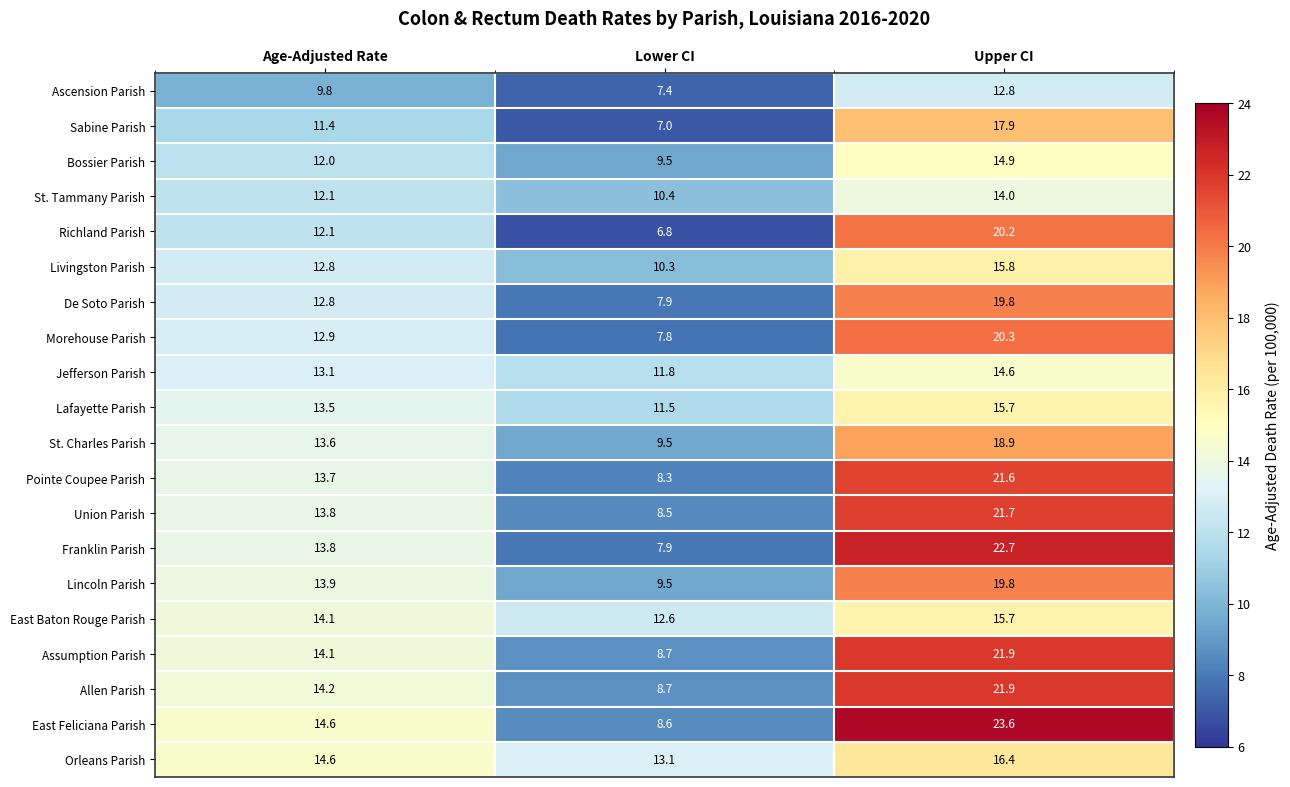

Is it true that Allen Parish equals 5.7 at Age-Adjusted Rate?

False